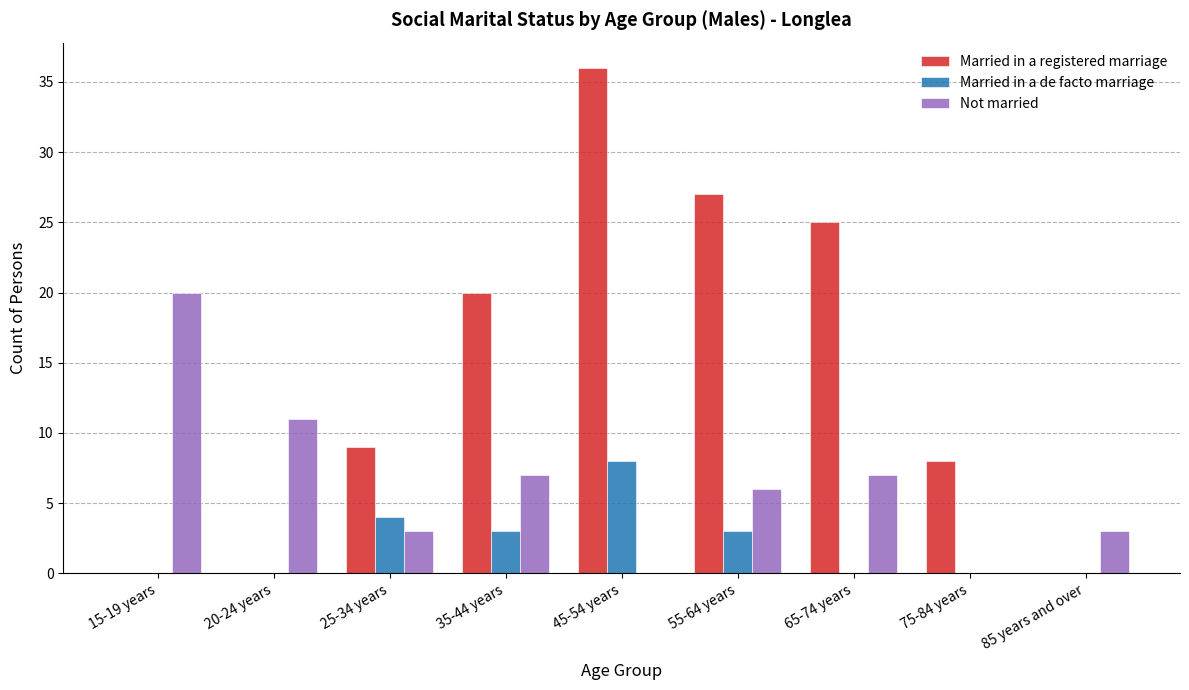

What is the total value across all series at 55-64 years?

36